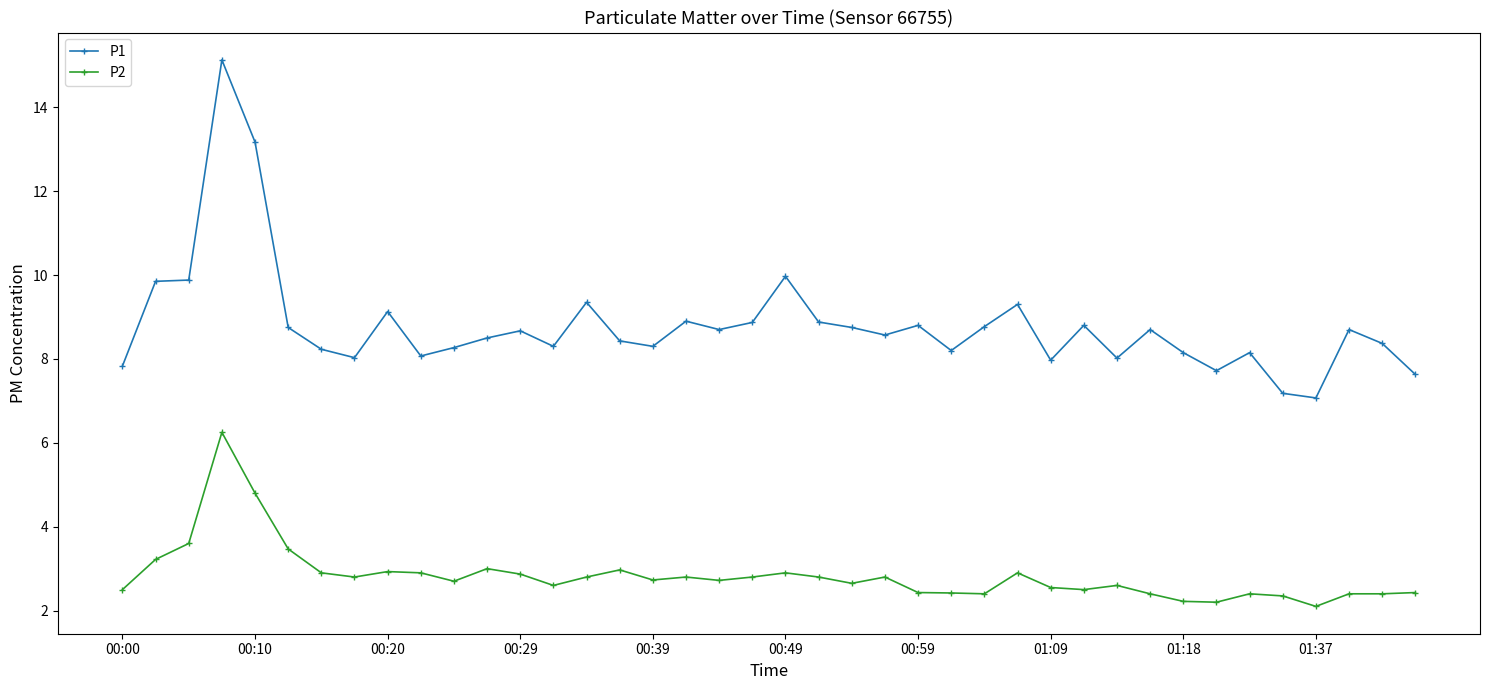

Which series has the widest spread of values?

P1